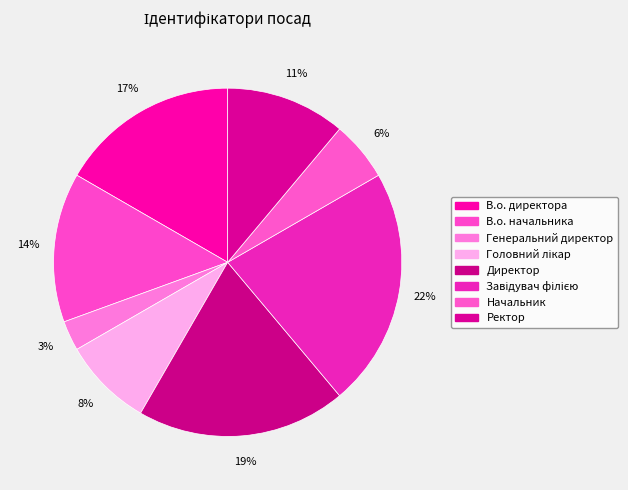

Is the sum of Головний лікар and В.о. директора greater than half?

No